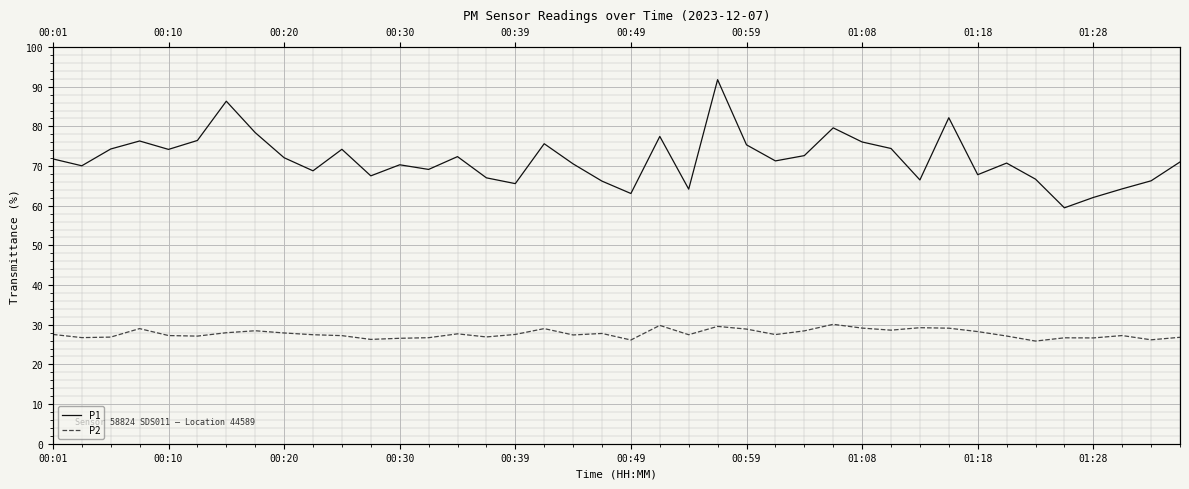

The value of P1 at 37 is 42.5. True or false?

False